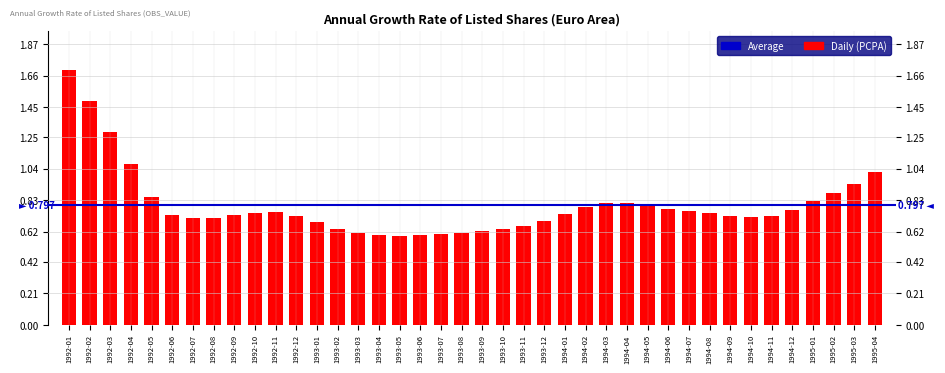

What is the change in value from 1992-03 to 1994-08?

-0.5